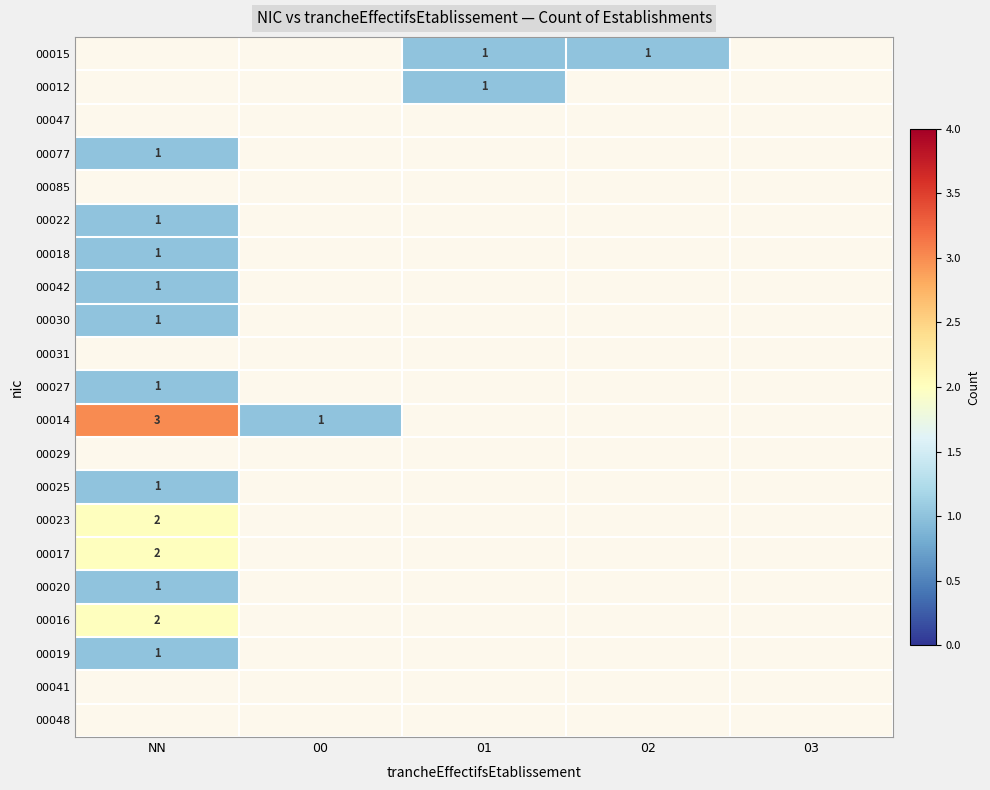

Which series has the largest total across all categories?

00014